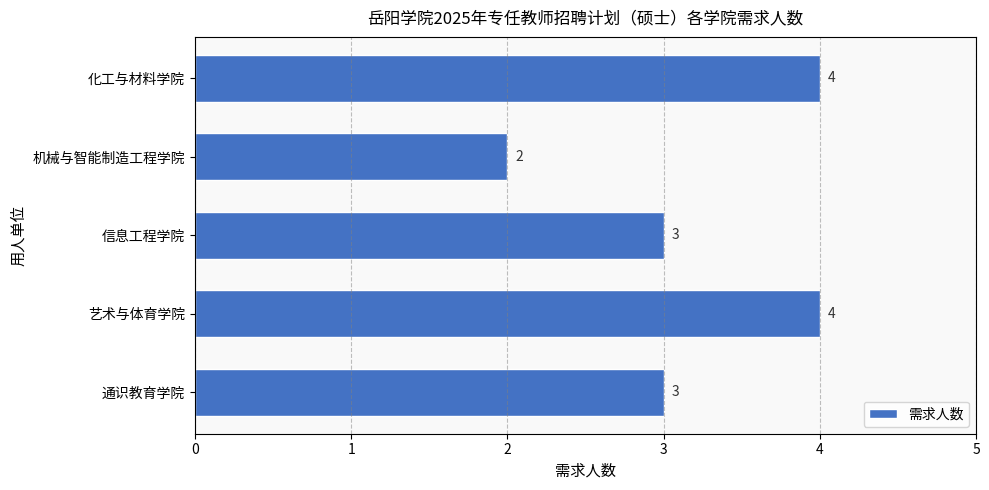

The chart shows a value of 1 at 机械与智能制造工程学院. True or false?

False